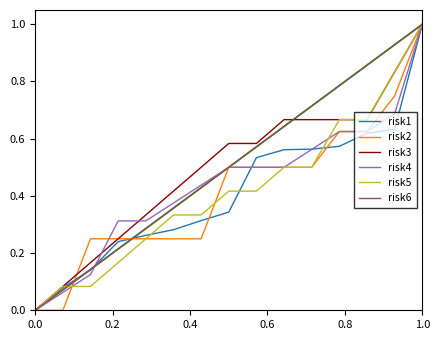

What is the maximum value shown in the chart?

1.0